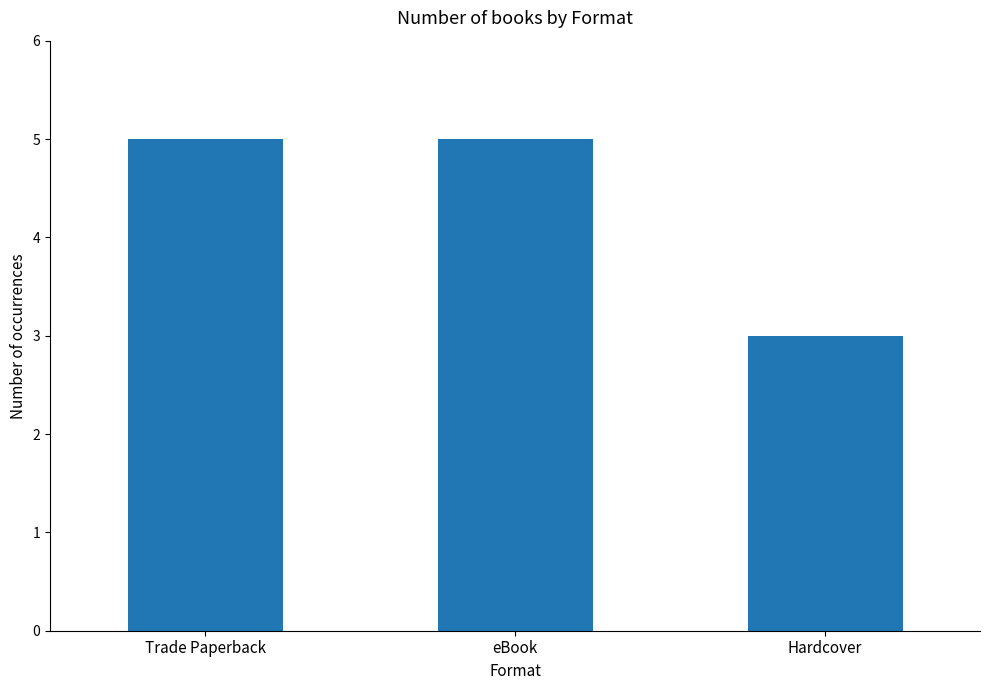

What is the label of the 2nd bar from the right?

eBook